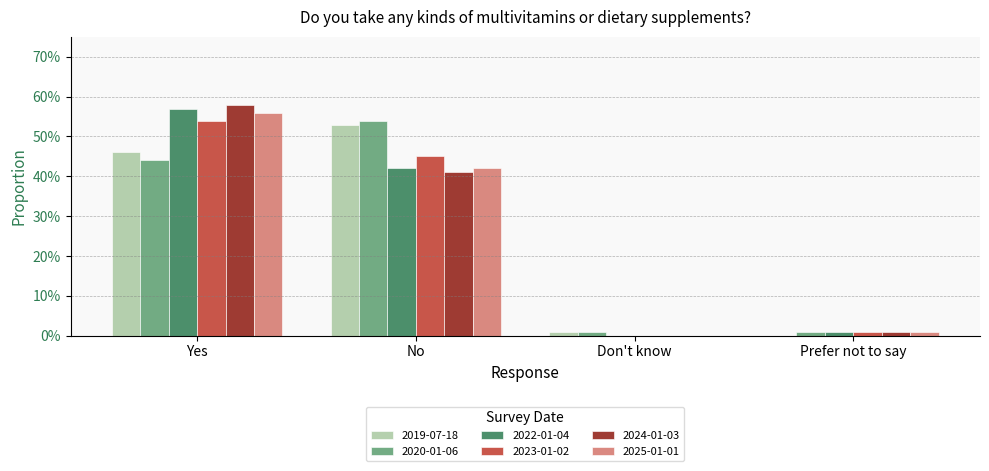

What are all the series names shown in the legend?

2019-07-18, 2020-01-06, 2022-01-04, 2023-01-02, 2024-01-03, 2025-01-01